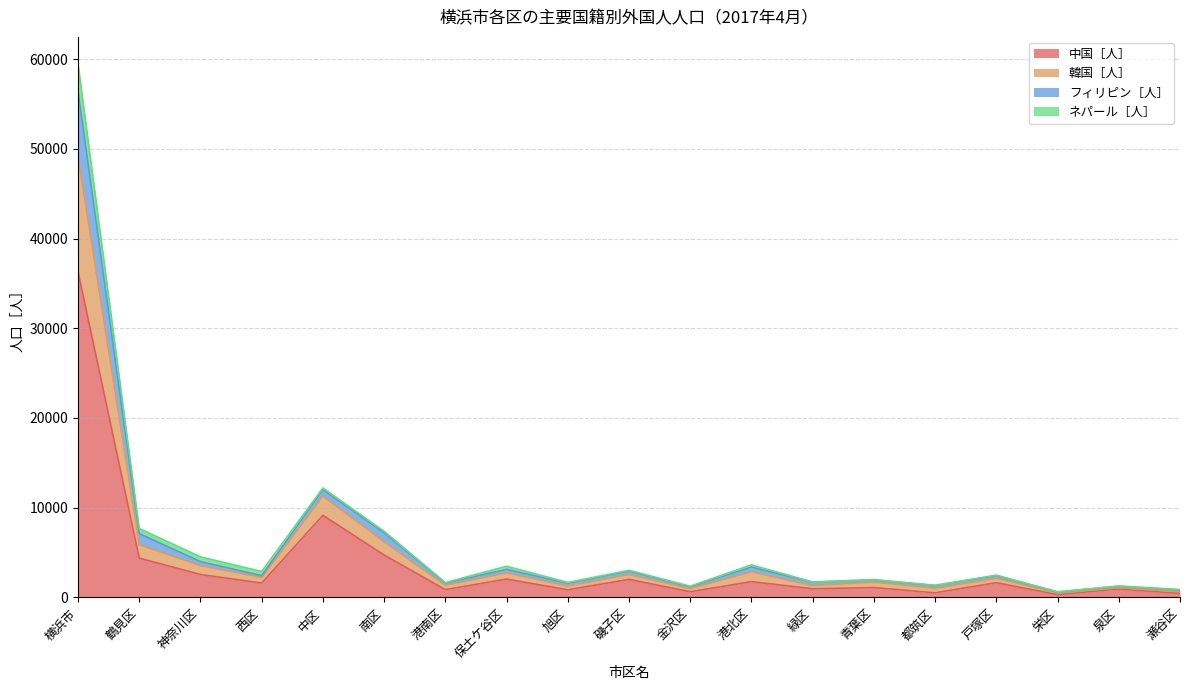

Between 神奈川区 and 磯子区, which series saw the biggest shift?

韓国［人］